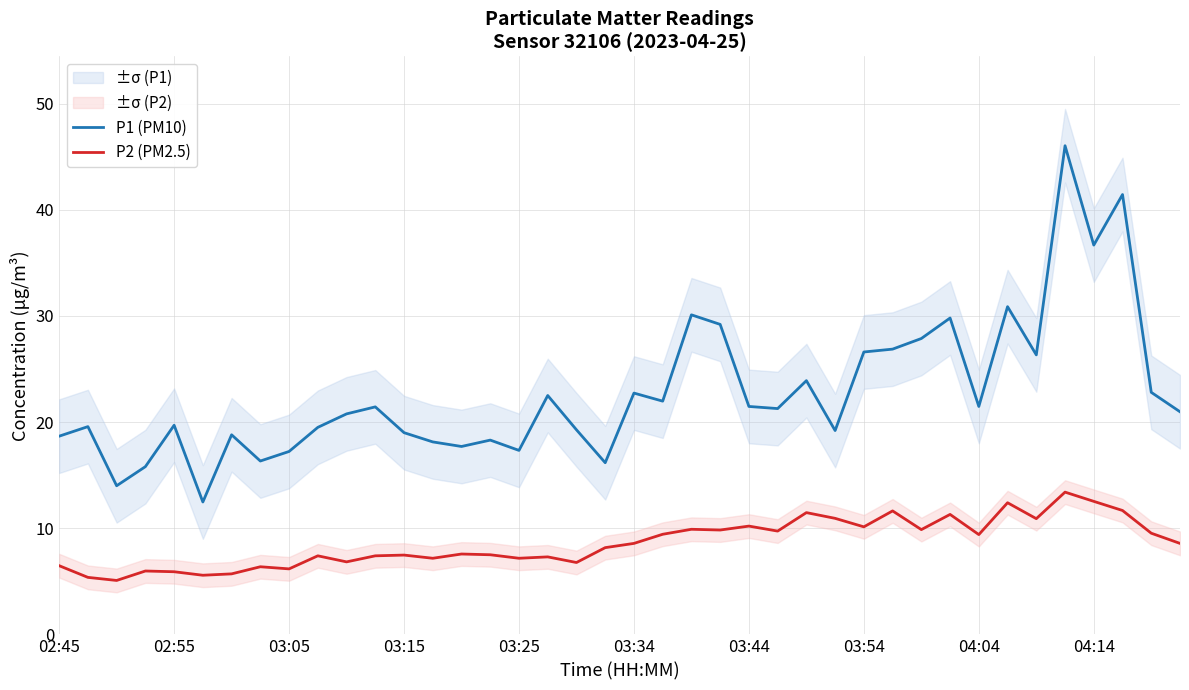

How many lines are shown in the chart?

2